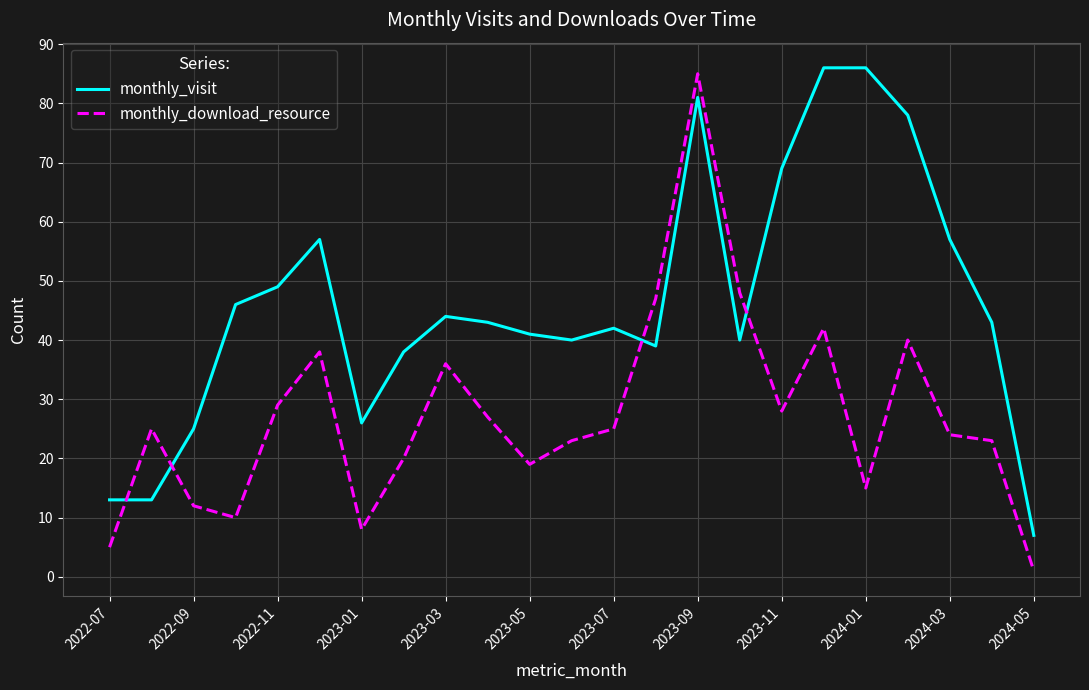

What is the smallest value displayed?

1